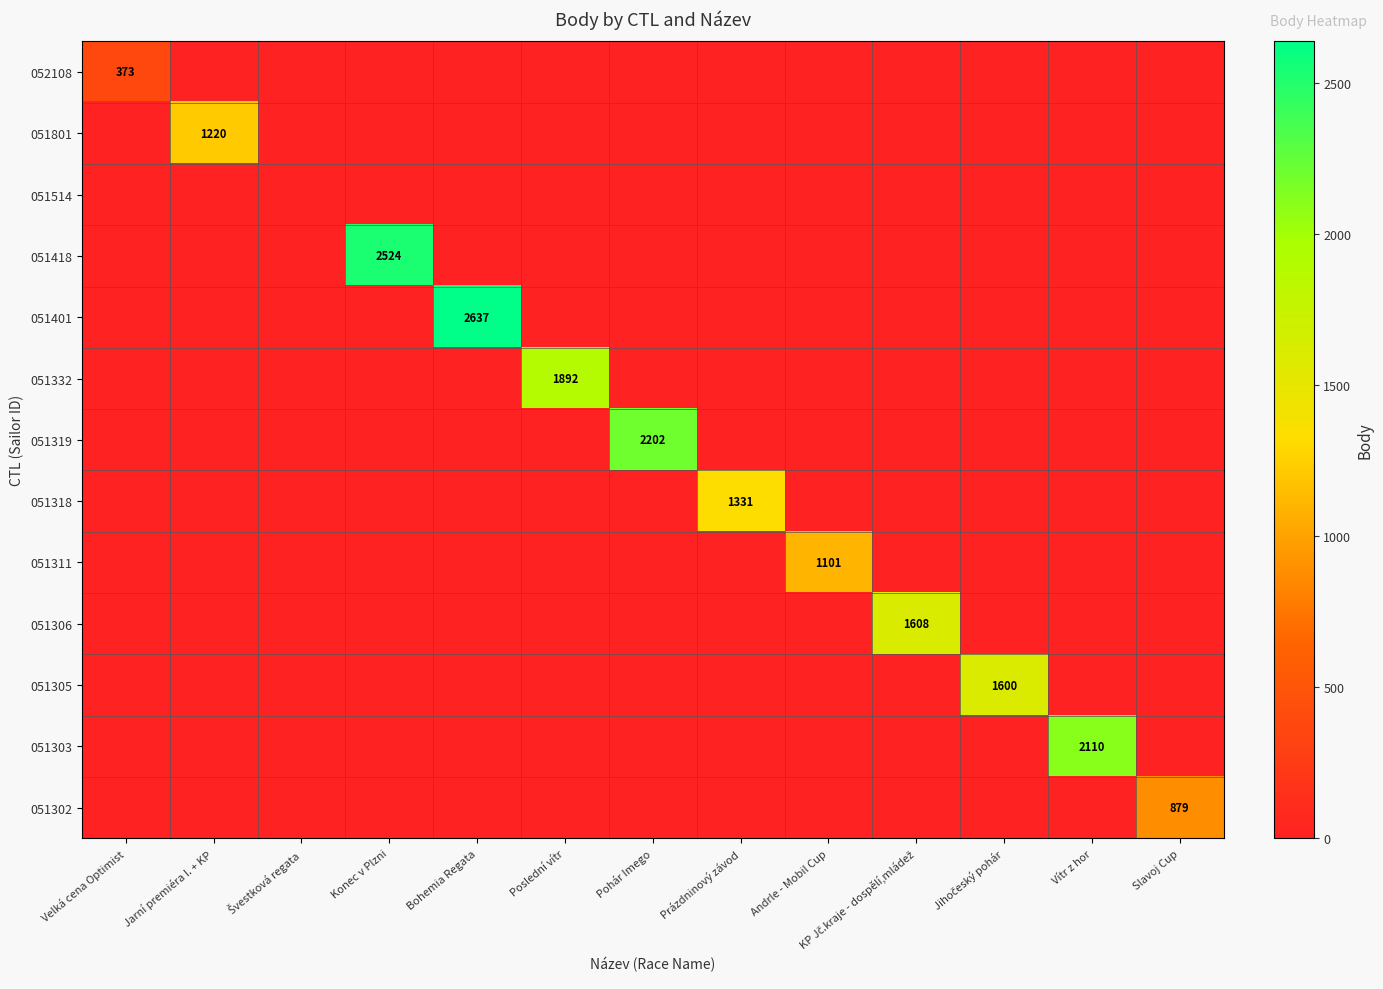

The value of 051305 at Velká cena Optimist is 0. True or false?

True